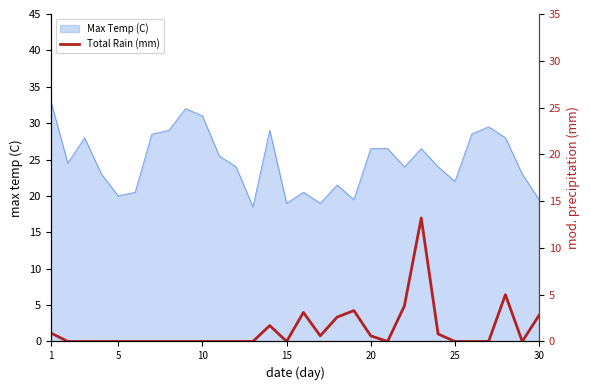

True or false: the data shows -7.6 at 30.

False